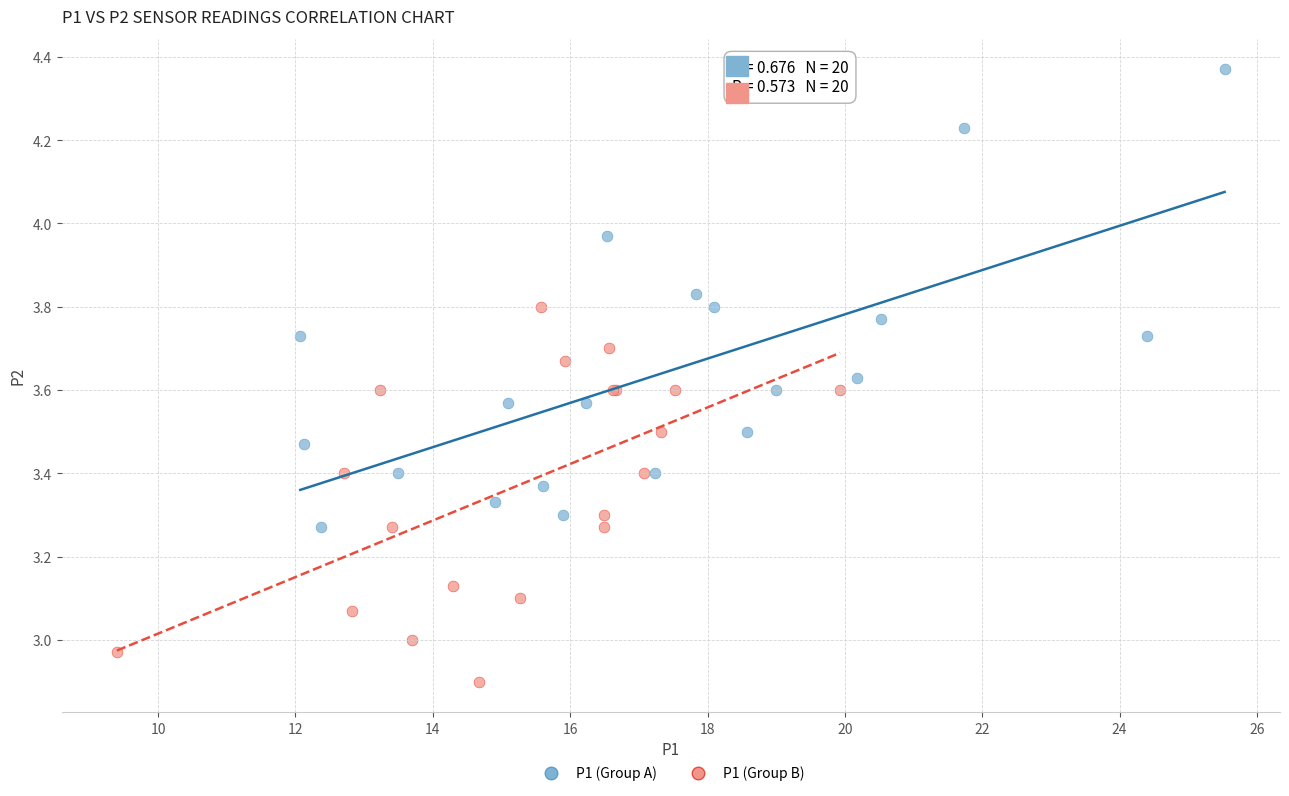

Which series reaches the maximum Y coordinate?

P1 (Group A)